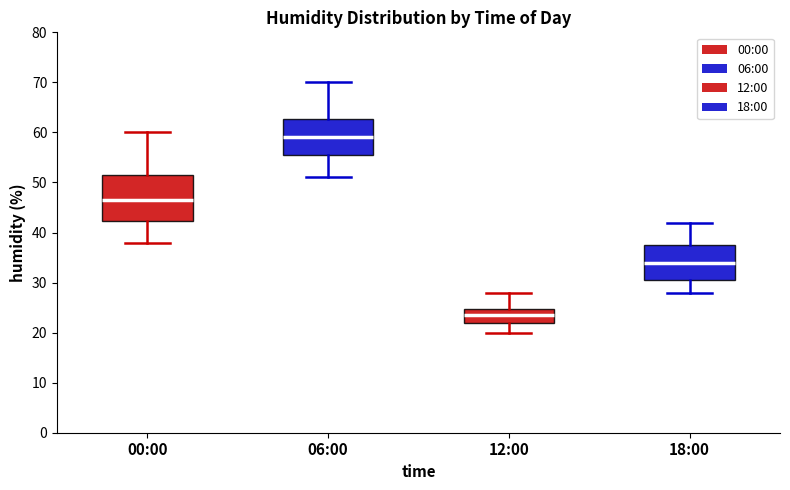

Comparing the boxes themselves (not the whiskers), which one is the tallest?

00:00